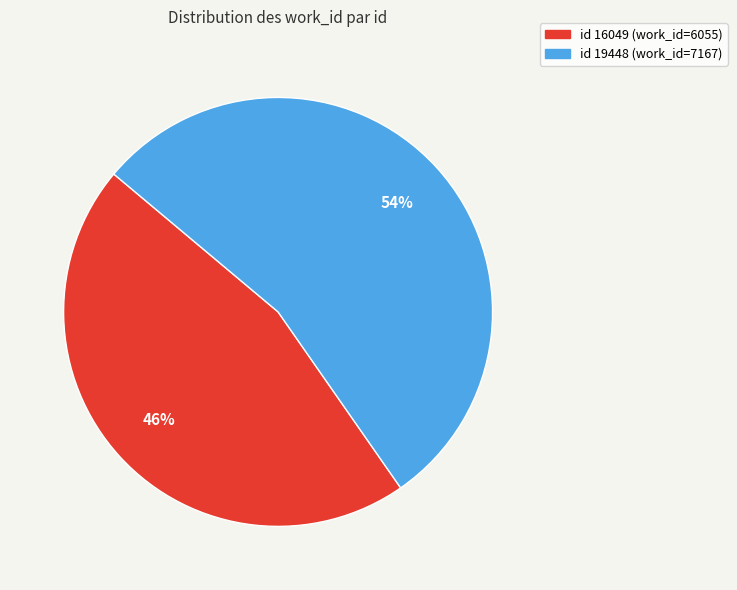

Is there any slice that represents more than half of the pie?

Yes